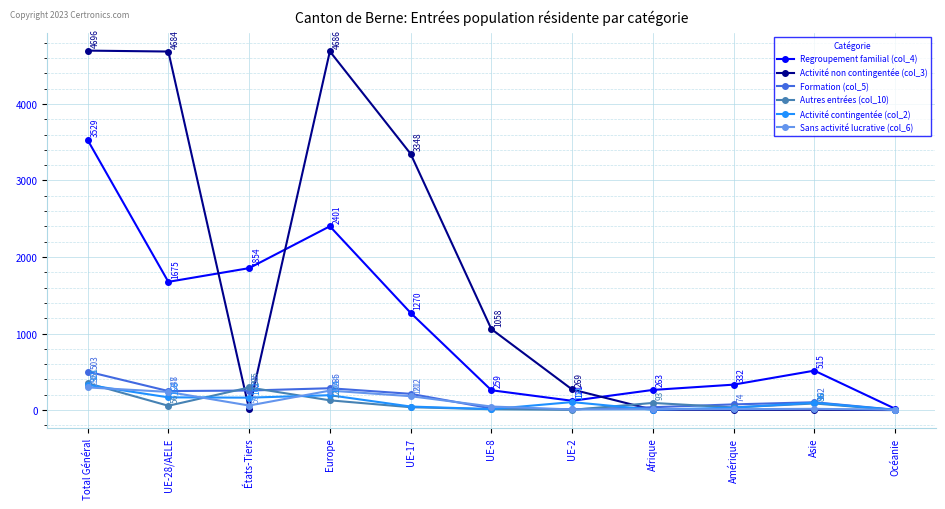

At which category does Activité contingentée (col_2) reach its first local peak?

Europe